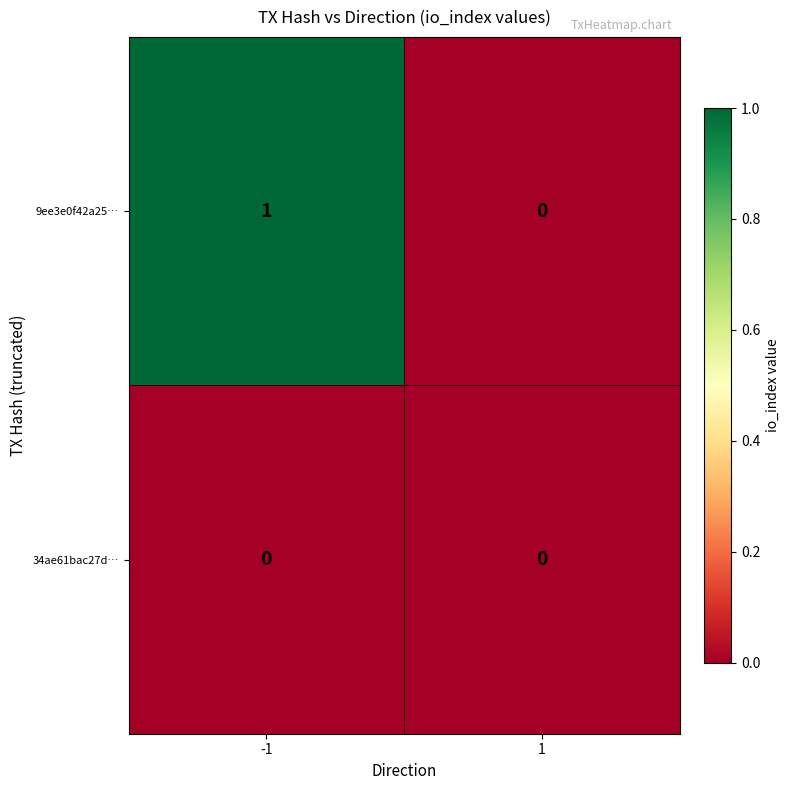

At which category is the sum across all series the highest?

-1